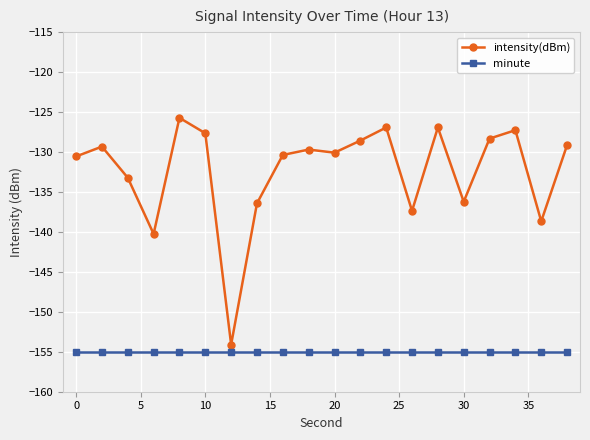

Which series has the largest total across all categories?

intensity(dBm)